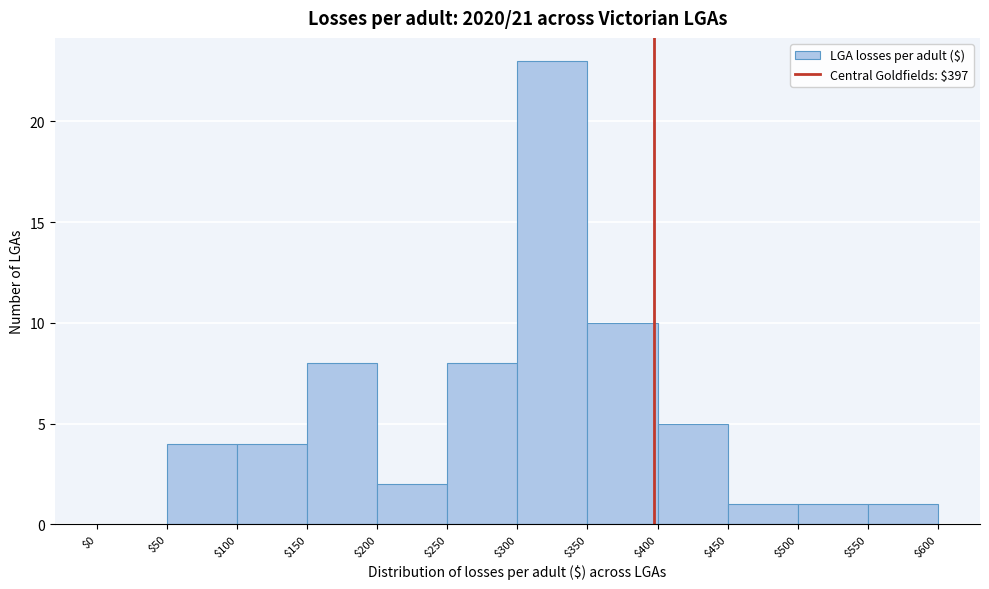

Reading left to right, transcribe this chart: for each bar, give the range it covers on the x-axis and its height. The values are not printed on the chart, so give them approximately, as read against the axis.

$0 to $50: 0
$50 to $100: 4
$100 to $150: 4
$150 to $200: 8
$200 to $250: 2
$250 to $300: 8
$300 to $350: 23
$350 to $400: 10
$400 to $450: 5
$450 to $500: 1
$500 to $550: 1
$550 to $600: 1